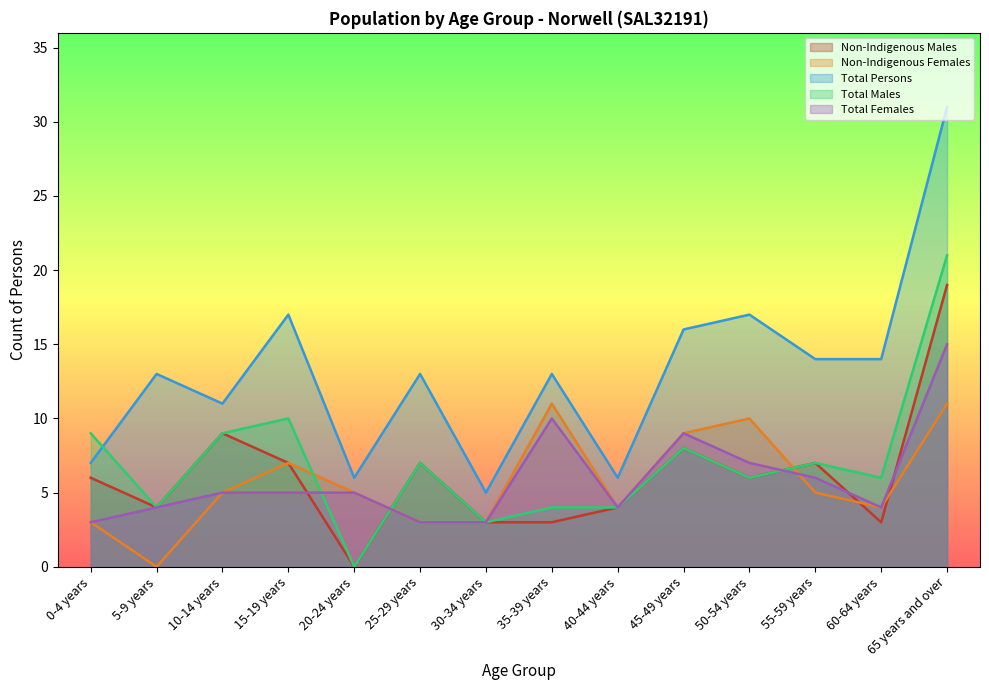

Which category has the lowest value in the Total Males series?

20-24 years